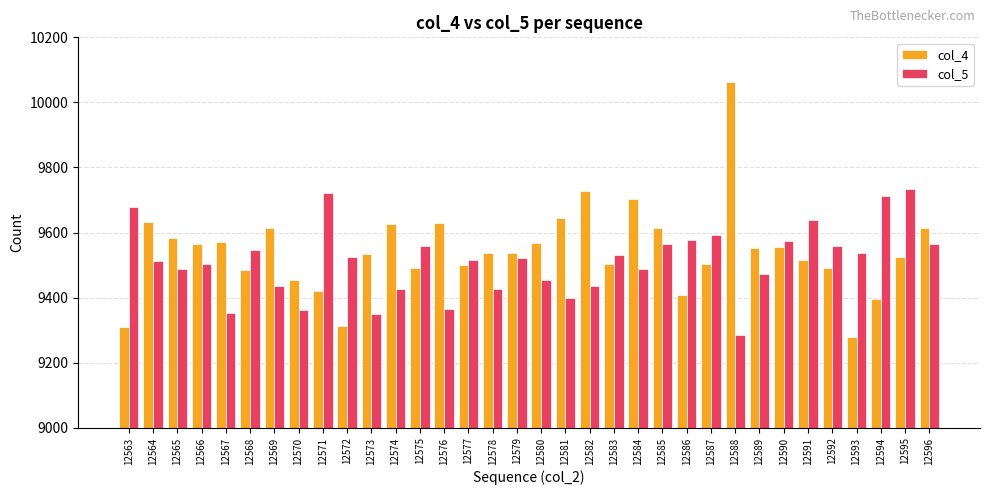

What are all the series names shown in the legend?

col_4, col_5